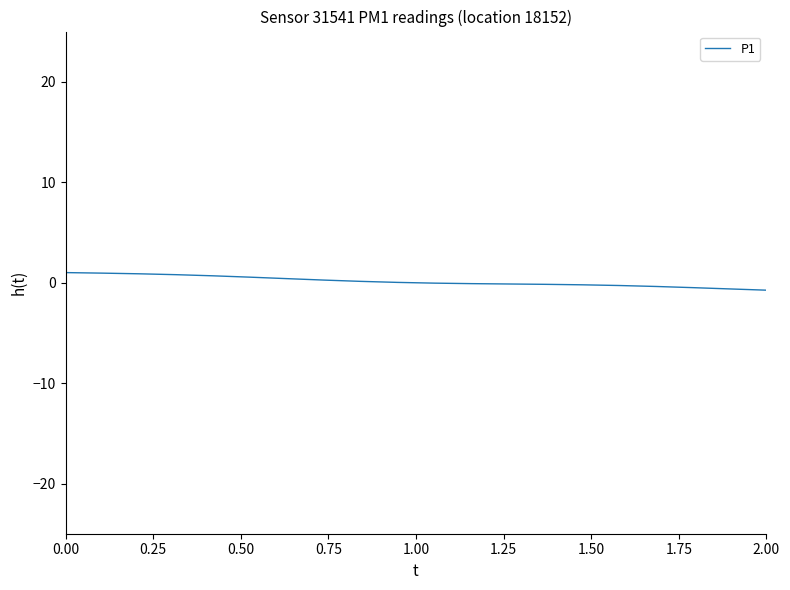

What is the greatest value displayed?

1.0